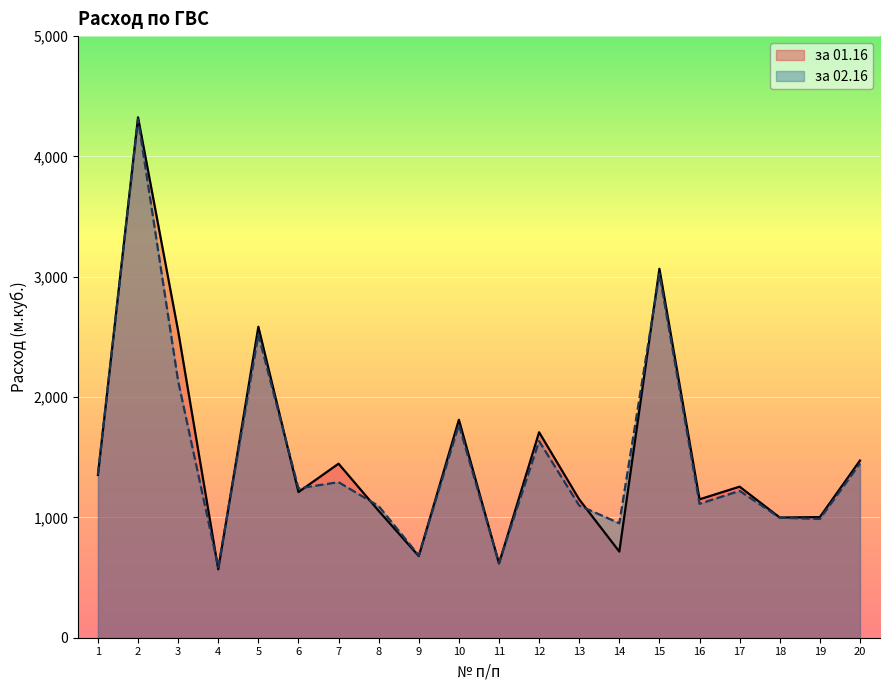

Reading left to right, what are all the values shown in this chart?

за 01.16: 1=1353.2	2=4325.2	3=2549.2	4=568.7	5=2584.5	6=1210.5	7=1446.4	8=1054.6	9=678.4	10=1811.6	11=617.3	12=1707.8	13=1149.5	14=715.8	15=3066.6	16=1150.3	17=1255.4	18=999.1	19=1002.5	20=1472.5
за 02.16: 1=1354.0	2=4308.8	3=2132.7	4=585.5	5=2517.7	6=1240.9	7=1292.7	8=1094.2	9=683.9	10=1768.9	11=620.3	12=1633.9	13=1098.8	14=951.2	15=3022.9	16=1112.9	17=1220.5	18=997.3	19=986.9	20=1447.6